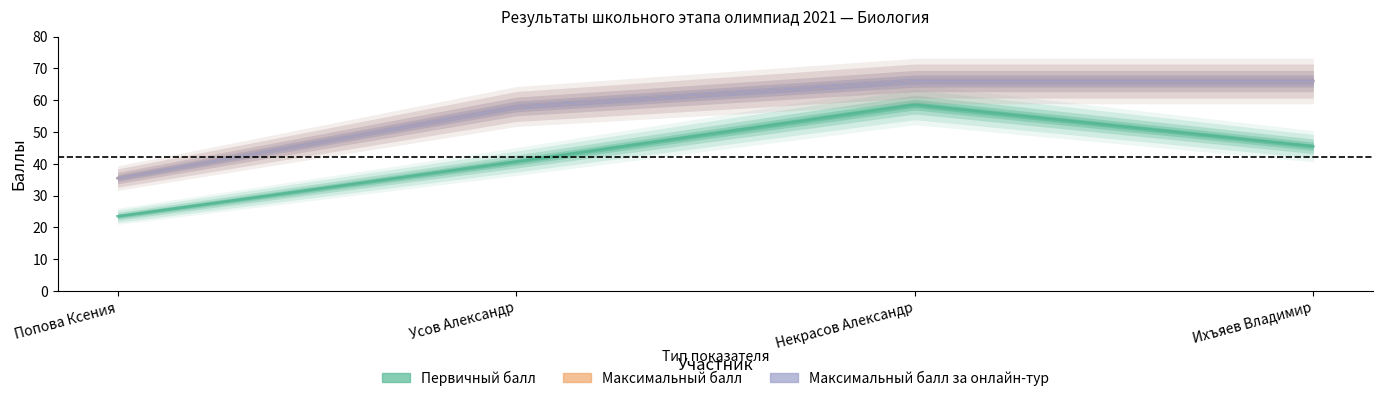

How many categories are shown in the chart?

4